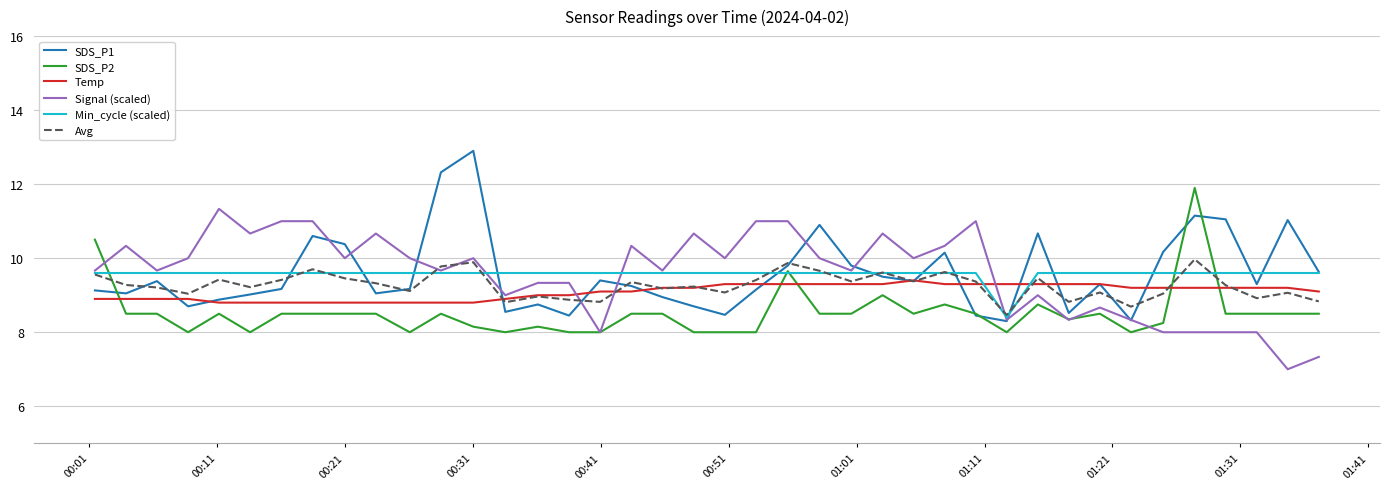

How many times do Avg and SDS_P2 cross each other?

3